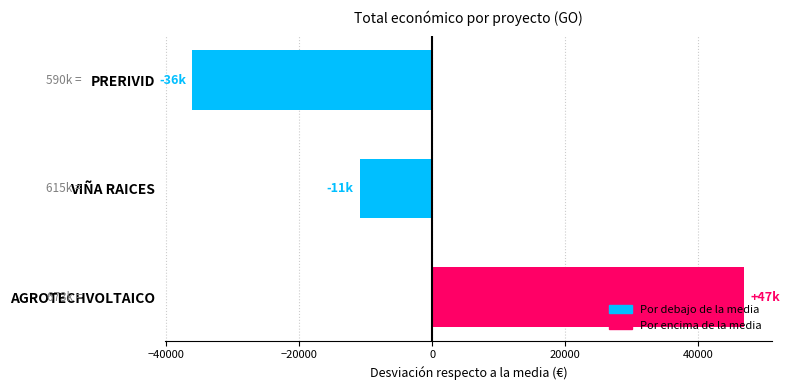

Reading bottom to top, what are all the values shown in this chart?

AGROTECHVOLTAICO=46992	VIÑA RAICES=-10908	PRERIVID=-36084